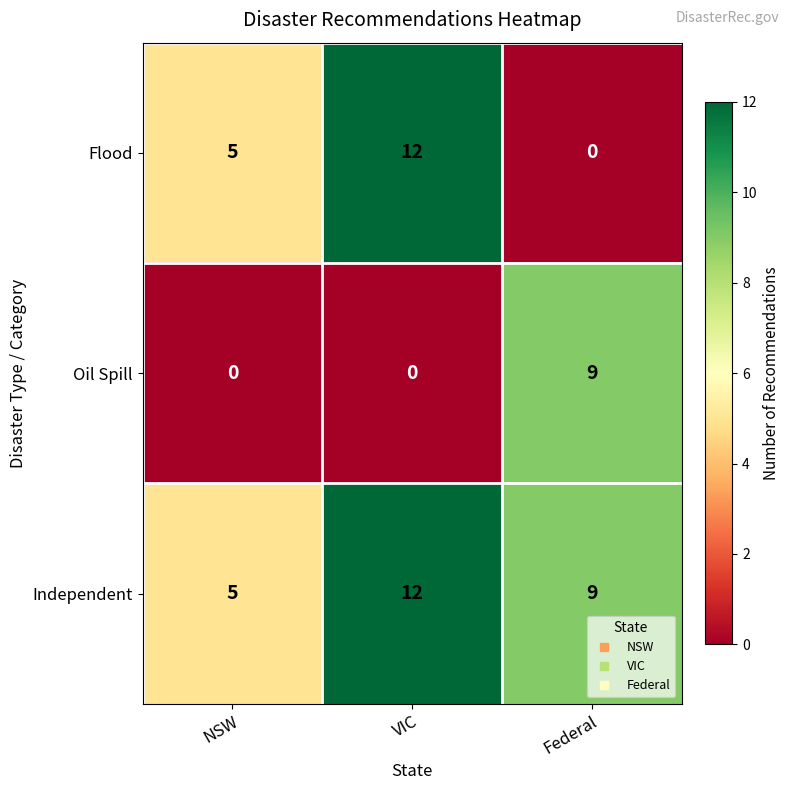

Which series has the widest spread of values?

Flood